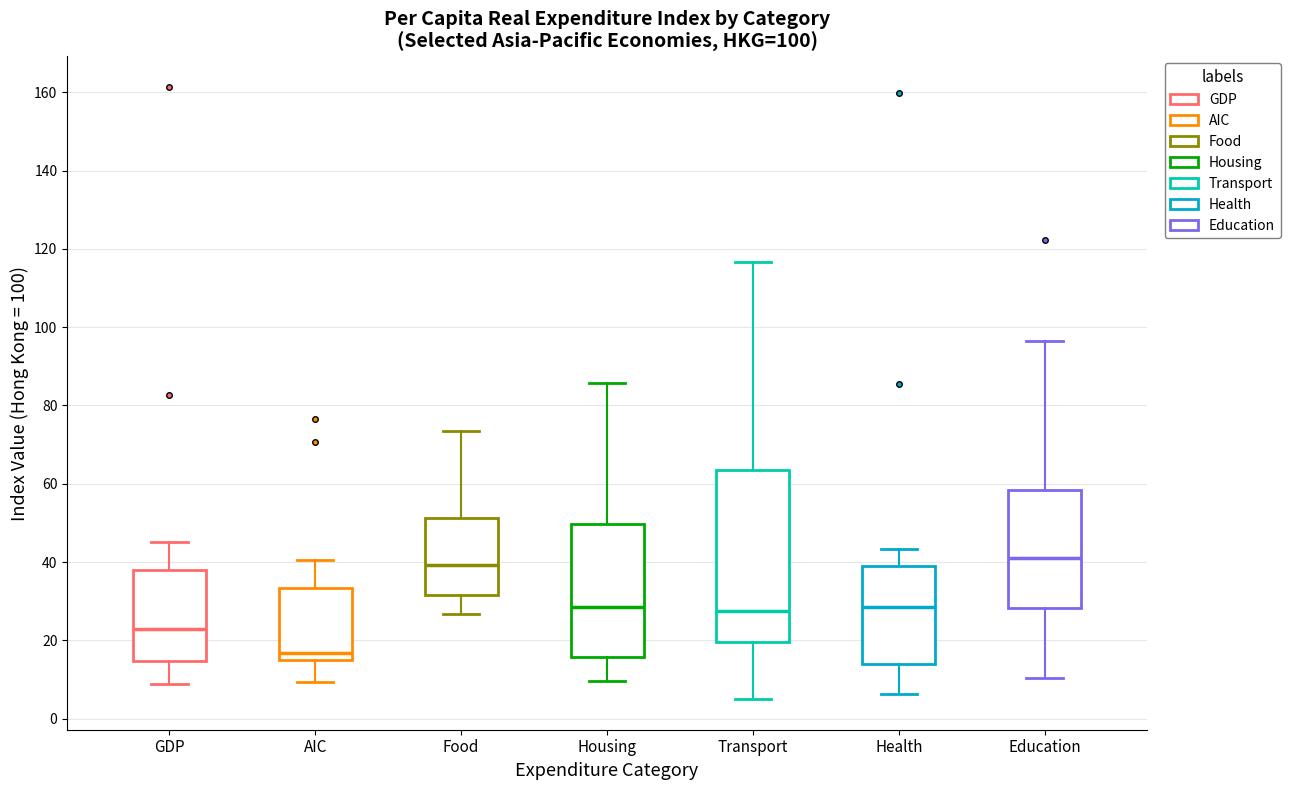

Which box's median line is the lowest?

AIC